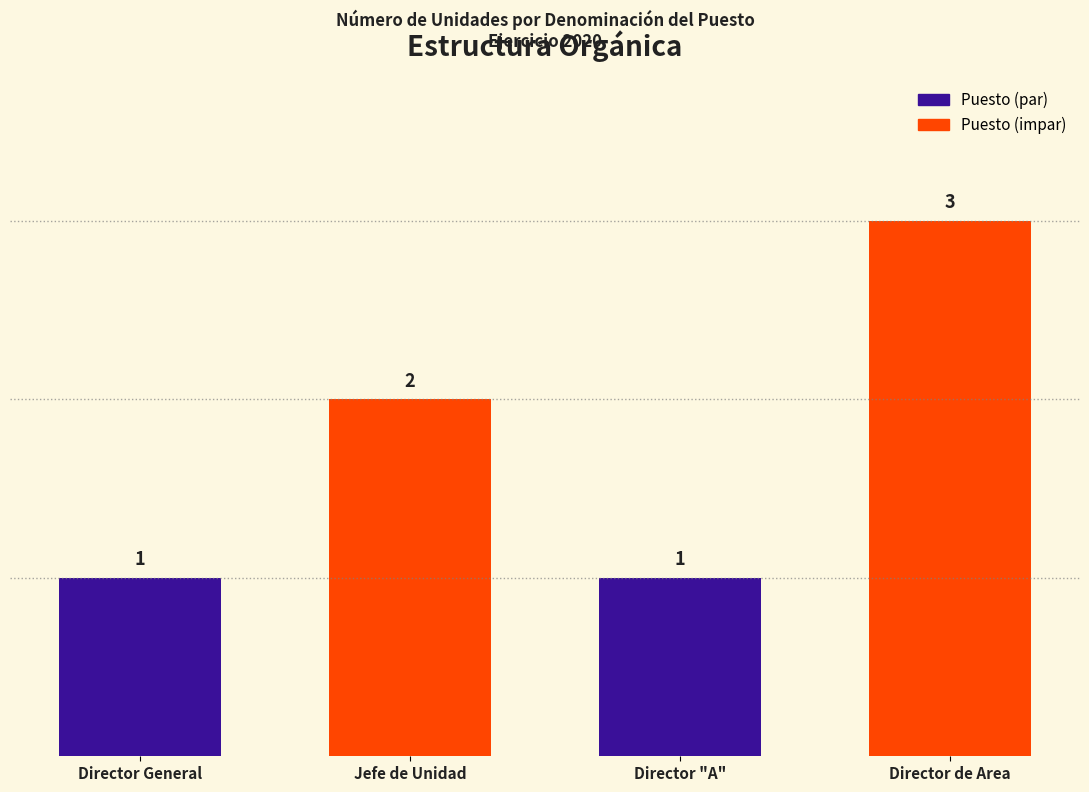

How many series are shown in this chart?

1